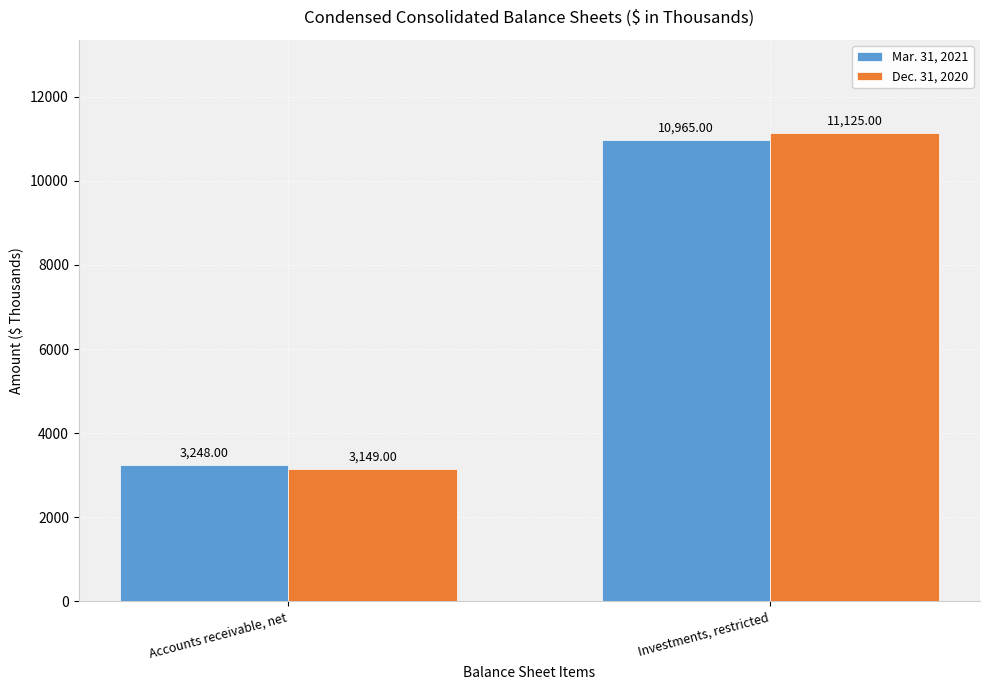

What is the difference between the Mar. 31, 2021 values at Accounts receivable, net and Investments, restricted?

7717